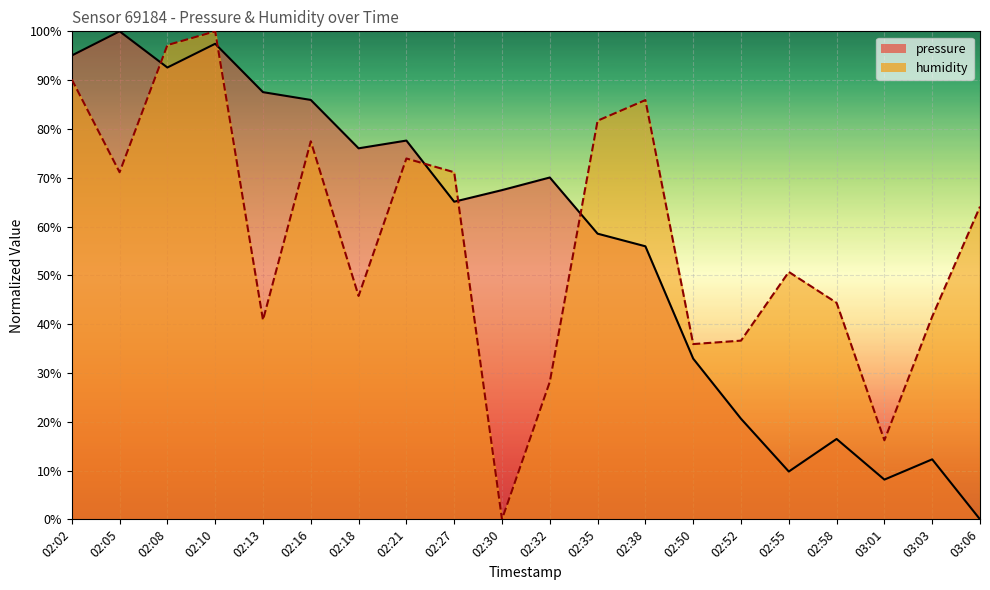

The pressure series shows 95.0 at 02:02. True or false?

True